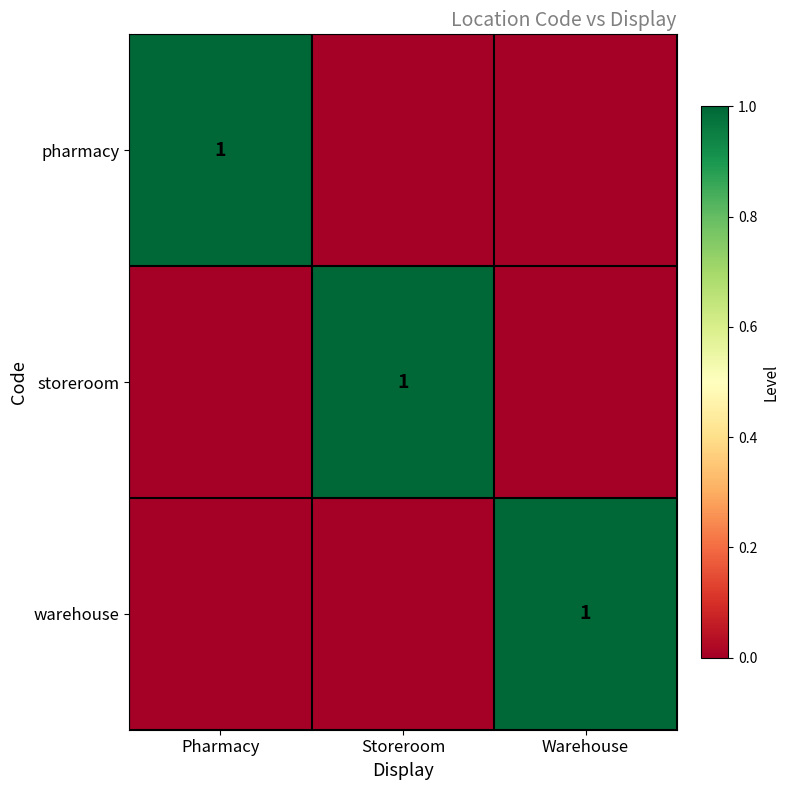

The pharmacy series shows 1 at Pharmacy. True or false?

True